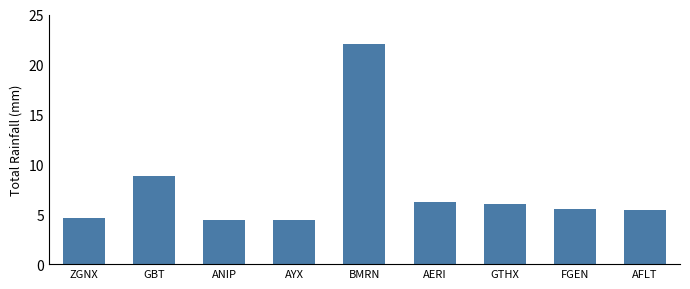

What is the ratio of the value at FGEN to the value at AYX?

1.2